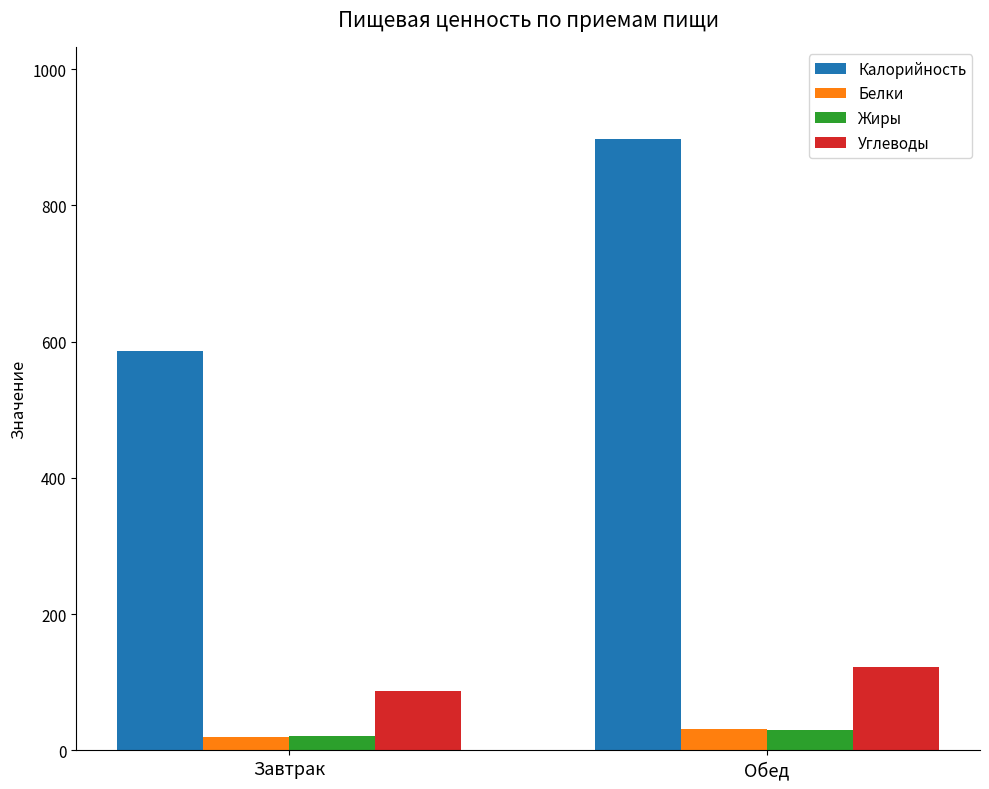

Which series changed the most between Завтрак and Обед?

Калорийность